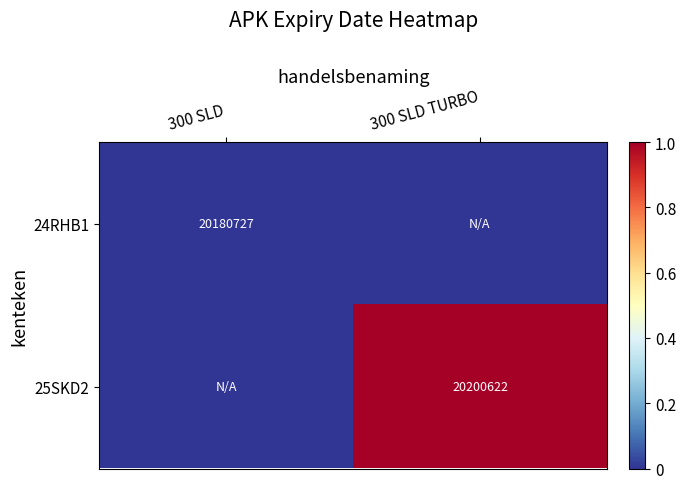

How many data points does each series have?

2